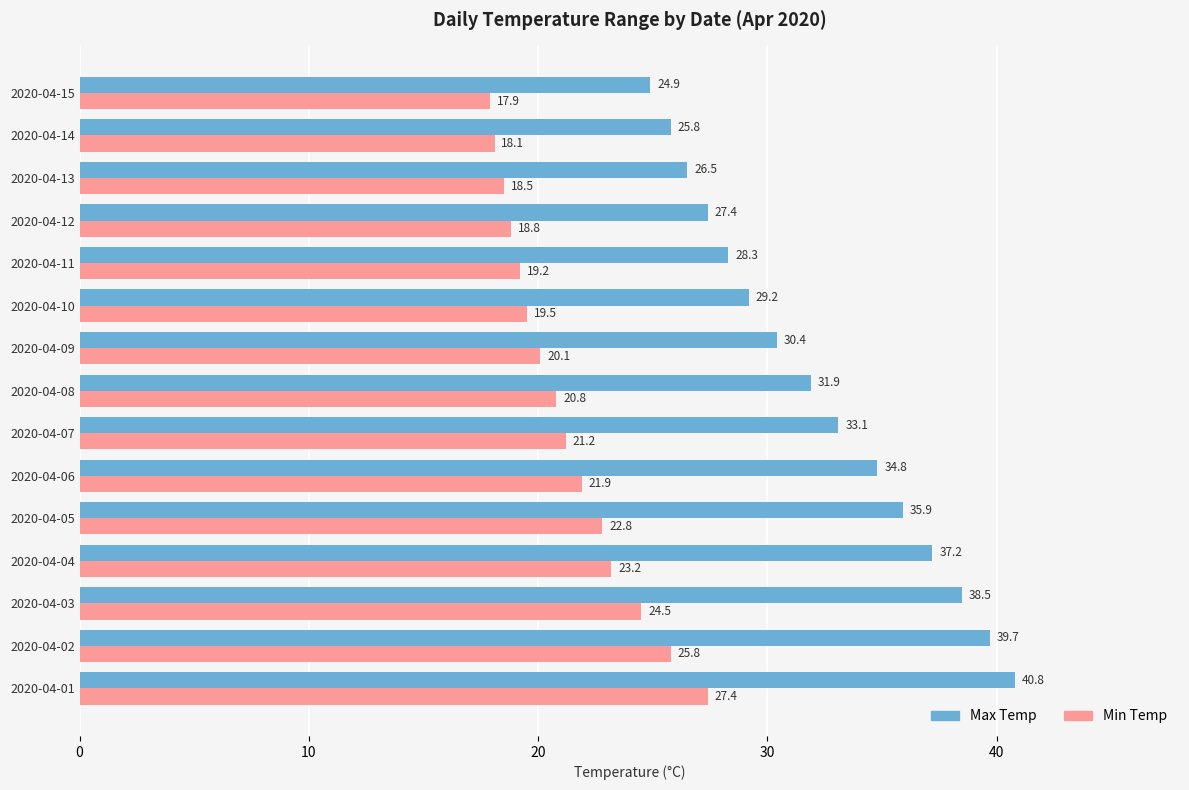

What is the spread (max minus min) of values at 2020-04-03?

14.0